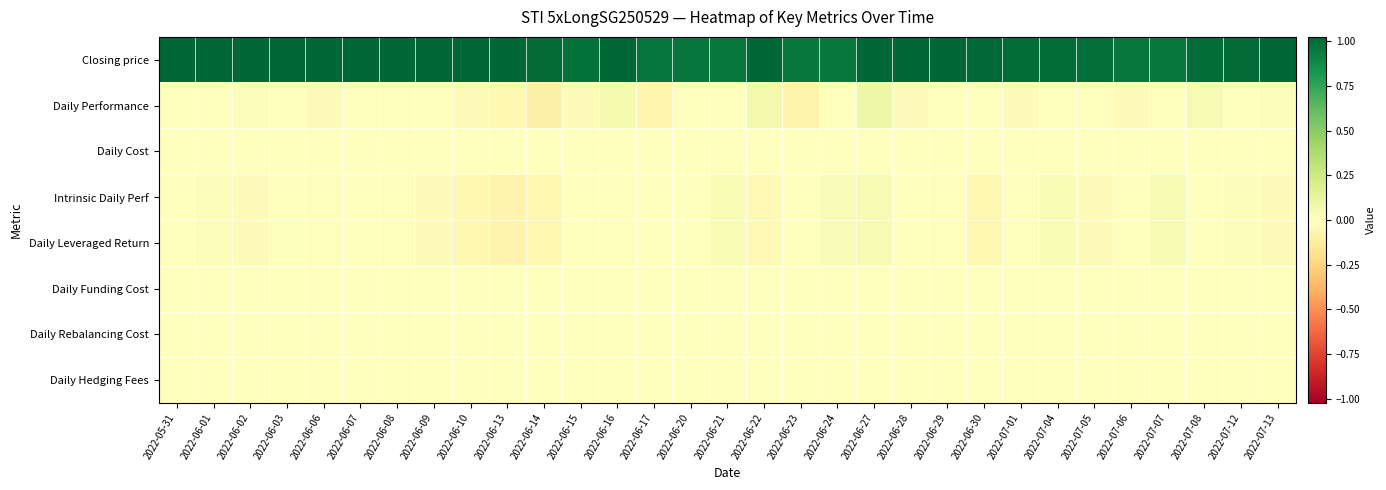

Reading left to right, what are all the values shown in this chart?

Closing price: 2022-05-31=1.2	2022-06-01=1.2	2022-06-02=1.2	2022-06-03=1.2	2022-06-06=1.2	2022-06-07=1.2	2022-06-08=1.2	2022-06-09=1.2	2022-06-10=1.2	2022-06-13=1.1	2022-06-14=1.0	2022-06-15=1.0	2022-06-16=1.0	2022-06-17=1.0	2022-06-20=1.0	2022-06-21=1.0	2022-06-22=1.0	2022-06-23=1.0	2022-06-24=0.9	2022-06-27=1.0	2022-06-28=1.0	2022-06-29=1.0	2022-06-30=1.0	2022-07-01=1.0	2022-07-04=1.0	2022-07-05=1.0	2022-07-06=1.0	2022-07-07=1.0	2022-07-08=1.0	2022-07-12=1.0	2022-07-13=1.0
Daily Performance: 2022-05-31=0.0	2022-06-01=0.0	2022-06-02=0.0	2022-06-03=0.0	2022-06-06=-0.0	2022-06-07=-0.0	2022-06-08=0.0	2022-06-09=-0.0	2022-06-10=-0.0	2022-06-13=-0.0	2022-06-14=-0.1	2022-06-15=-0.0	2022-06-16=0.0	2022-06-17=-0.1	2022-06-20=0.0	2022-06-21=-0.0	2022-06-22=0.1	2022-06-23=-0.1	2022-06-24=-0.0	2022-06-27=0.1	2022-06-28=-0.0	2022-06-29=0.0	2022-06-30=-0.0	2022-07-01=-0.0	2022-07-04=0.0	2022-07-05=-0.0	2022-07-06=-0.0	2022-07-07=-0.0	2022-07-08=0.0	2022-07-12=0.0	2022-07-13=0.0
Daily Cost: 2022-05-31=0.0	2022-06-01=-0.0	2022-06-02=-0.0	2022-06-03=-0.0	2022-06-06=-0.0	2022-06-07=-0.0	2022-06-08=-0.0	2022-06-09=-0.0	2022-06-10=-0.0	2022-06-13=-0.0	2022-06-14=-0.0	2022-06-15=-0.0	2022-06-16=-0.0	2022-06-17=-0.0	2022-06-20=-0.0	2022-06-21=-0.0	2022-06-22=-0.0	2022-06-23=-0.0	2022-06-24=-0.0	2022-06-27=-0.0	2022-06-28=-0.0	2022-06-29=-0.0	2022-06-30=-0.0	2022-07-01=-0.0	2022-07-04=-0.0	2022-07-05=-0.0	2022-07-06=-0.0	2022-07-07=-0.0	2022-07-08=-0.0	2022-07-12=-0.0	2022-07-13=-0.0
Intrinsic Daily Perf: 2022-05-31=0.0	2022-06-01=0.0	2022-06-02=-0.0	2022-06-03=0.0	2022-06-06=-0.0	2022-06-07=0.0	2022-06-08=-0.0	2022-06-09=-0.0	2022-06-10=-0.0	2022-06-13=-0.1	2022-06-14=-0.0	2022-06-15=-0.0	2022-06-16=-0.0	2022-06-17=0.0	2022-06-20=-0.0	2022-06-21=0.0	2022-06-22=-0.0	2022-06-23=-0.0	2022-06-24=0.0	2022-06-27=0.0	2022-06-28=0.0	2022-06-29=-0.0	2022-06-30=-0.1	2022-07-01=-0.0	2022-07-04=0.0	2022-07-05=-0.0	2022-07-06=-0.0	2022-07-07=0.0	2022-07-08=0.0	2022-07-12=0.0	2022-07-13=-0.0
Daily Leveraged Return: 2022-05-31=0.0	2022-06-01=0.0	2022-06-02=-0.0	2022-06-03=0.0	2022-06-06=-0.0	2022-06-07=0.0	2022-06-08=-0.0	2022-06-09=-0.0	2022-06-10=-0.0	2022-06-13=-0.1	2022-06-14=-0.0	2022-06-15=-0.0	2022-06-16=-0.0	2022-06-17=0.0	2022-06-20=-0.0	2022-06-21=0.0	2022-06-22=-0.0	2022-06-23=-0.0	2022-06-24=0.0	2022-06-27=0.0	2022-06-28=0.0	2022-06-29=-0.0	2022-06-30=-0.1	2022-07-01=-0.0	2022-07-04=0.0	2022-07-05=-0.0	2022-07-06=-0.0	2022-07-07=0.0	2022-07-08=0.0	2022-07-12=0.0	2022-07-13=-0.0
Daily Funding Cost: 2022-05-31=0.0	2022-06-01=-0.0	2022-06-02=-0.0	2022-06-03=-0.0	2022-06-06=-0.0	2022-06-07=-0.0	2022-06-08=-0.0	2022-06-09=-0.0	2022-06-10=-0.0	2022-06-13=-0.0	2022-06-14=-0.0	2022-06-15=-0.0	2022-06-16=-0.0	2022-06-17=-0.0	2022-06-20=-0.0	2022-06-21=-0.0	2022-06-22=-0.0	2022-06-23=-0.0	2022-06-24=-0.0	2022-06-27=-0.0	2022-06-28=-0.0	2022-06-29=-0.0	2022-06-30=-0.0	2022-07-01=-0.0	2022-07-04=-0.0	2022-07-05=-0.0	2022-07-06=-0.0	2022-07-07=-0.0	2022-07-08=-0.0	2022-07-12=-0.0	2022-07-13=-0.0
Daily Rebalancing Cost: 2022-05-31=0.0	2022-06-01=-0.0	2022-06-02=-0.0	2022-06-03=-0.0	2022-06-06=-0.0	2022-06-07=-0.0	2022-06-08=-0.0	2022-06-09=-0.0	2022-06-10=-0.0	2022-06-13=-0.0	2022-06-14=-0.0	2022-06-15=-0.0	2022-06-16=-0.0	2022-06-17=-0.0	2022-06-20=-0.0	2022-06-21=-0.0	2022-06-22=-0.0	2022-06-23=-0.0	2022-06-24=-0.0	2022-06-27=-0.0	2022-06-28=-0.0	2022-06-29=-0.0	2022-06-30=-0.0	2022-07-01=-0.0	2022-07-04=-0.0	2022-07-05=-0.0	2022-07-06=-0.0	2022-07-07=-0.0	2022-07-08=-0.0	2022-07-12=-0.0	2022-07-13=-0.0
Daily Hedging Fees: 2022-05-31=0.0	2022-06-01=0.0	2022-06-02=0.0	2022-06-03=0.0	2022-06-06=0.0	2022-06-07=0.0	2022-06-08=0.0	2022-06-09=0.0	2022-06-10=0.0	2022-06-13=0.0	2022-06-14=0.0	2022-06-15=0.0	2022-06-16=0.0	2022-06-17=0.0	2022-06-20=0.0	2022-06-21=0.0	2022-06-22=0.0	2022-06-23=0.0	2022-06-24=0.0	2022-06-27=0.0	2022-06-28=0.0	2022-06-29=0.0	2022-06-30=0.0	2022-07-01=0.0	2022-07-04=0.0	2022-07-05=0.0	2022-07-06=0.0	2022-07-07=0.0	2022-07-08=0.0	2022-07-12=0.0	2022-07-13=0.0